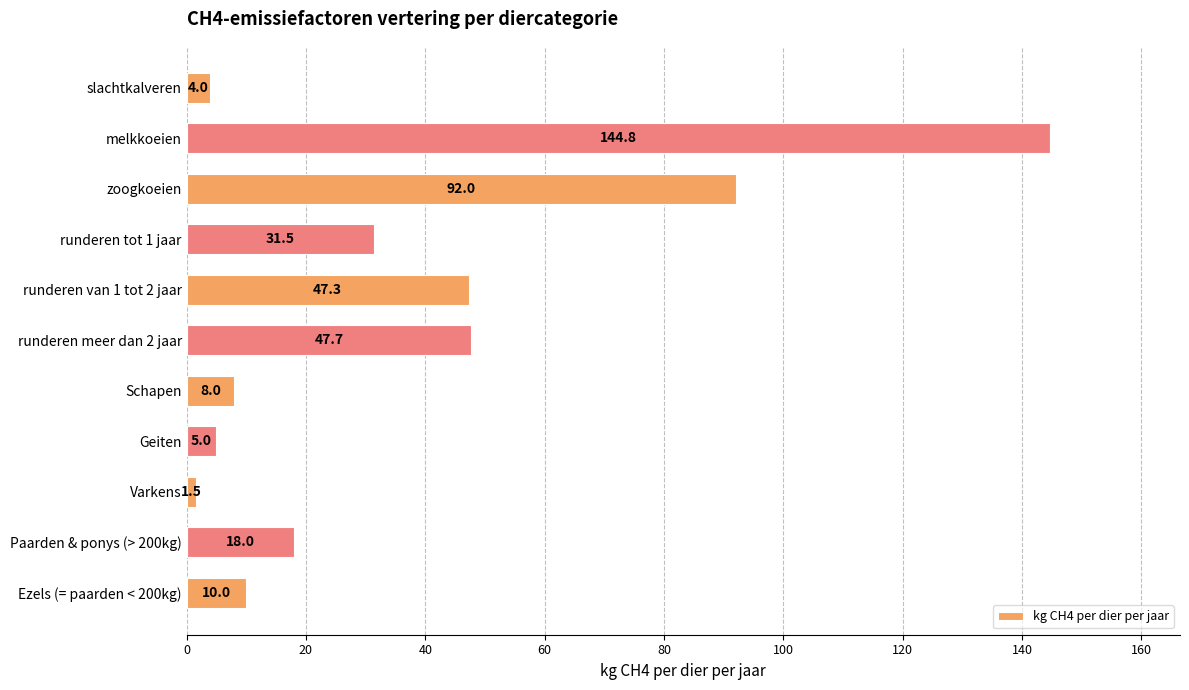

List the labels in order of value, largest first.

melkkoeien, zoogkoeien, runderen meer dan 2 jaar, runderen van 1 tot 2 jaar, runderen tot 1 jaar, Paarden & ponys (> 200kg), Ezels (= paarden < 200kg), Schapen, Geiten, slachtkalveren, Varkens